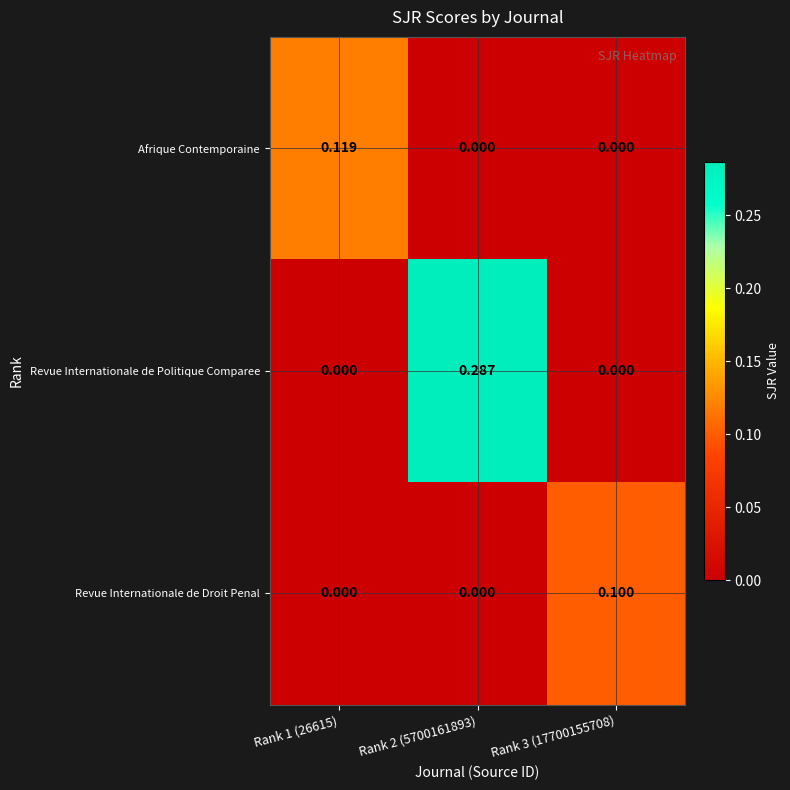

Which series has the largest total across all categories?

Revue Internationale de Politique Comparee